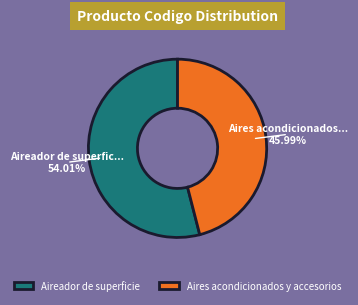

Which has a higher value, Aires acondicionados y accesorios or Aireador de superficie?

Aireador de superficie